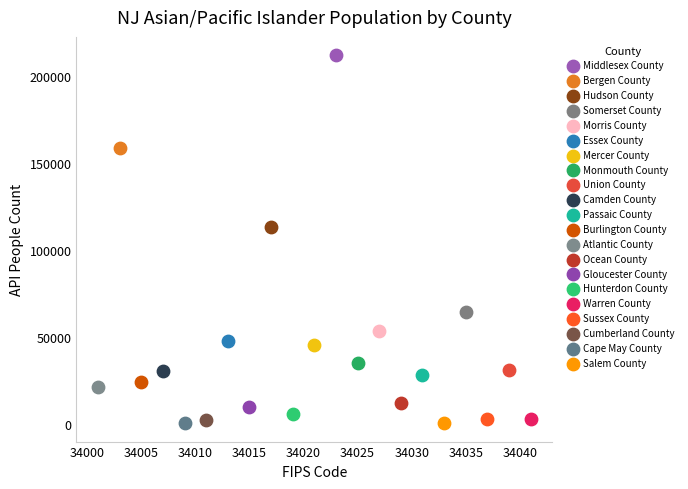

Which series contains the highest Y value?

Middlesex County